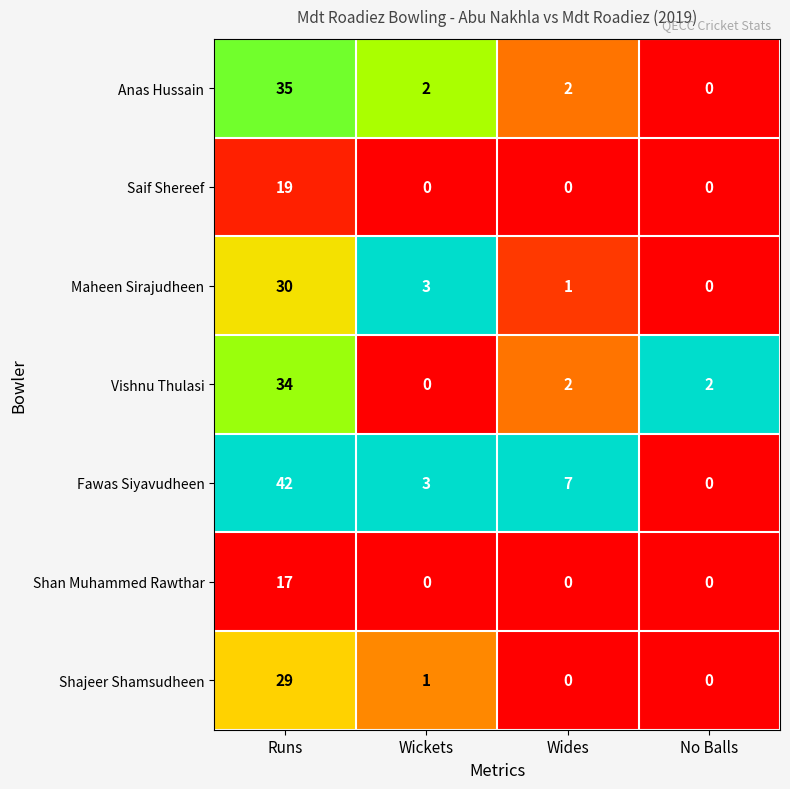

What is the sum of all Shan Muhammed Rawthar values?

17